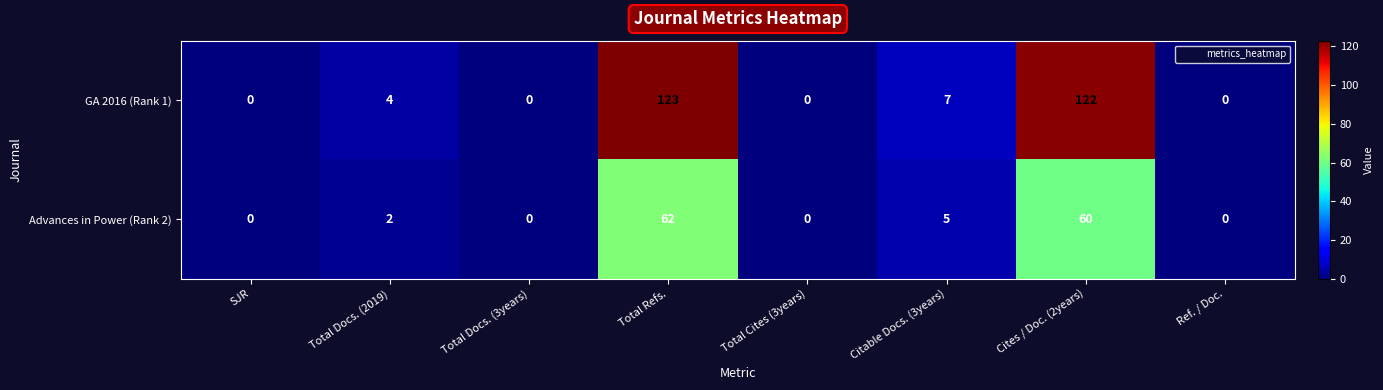

At which category does the chart reach its peak across all series?

Total Refs.